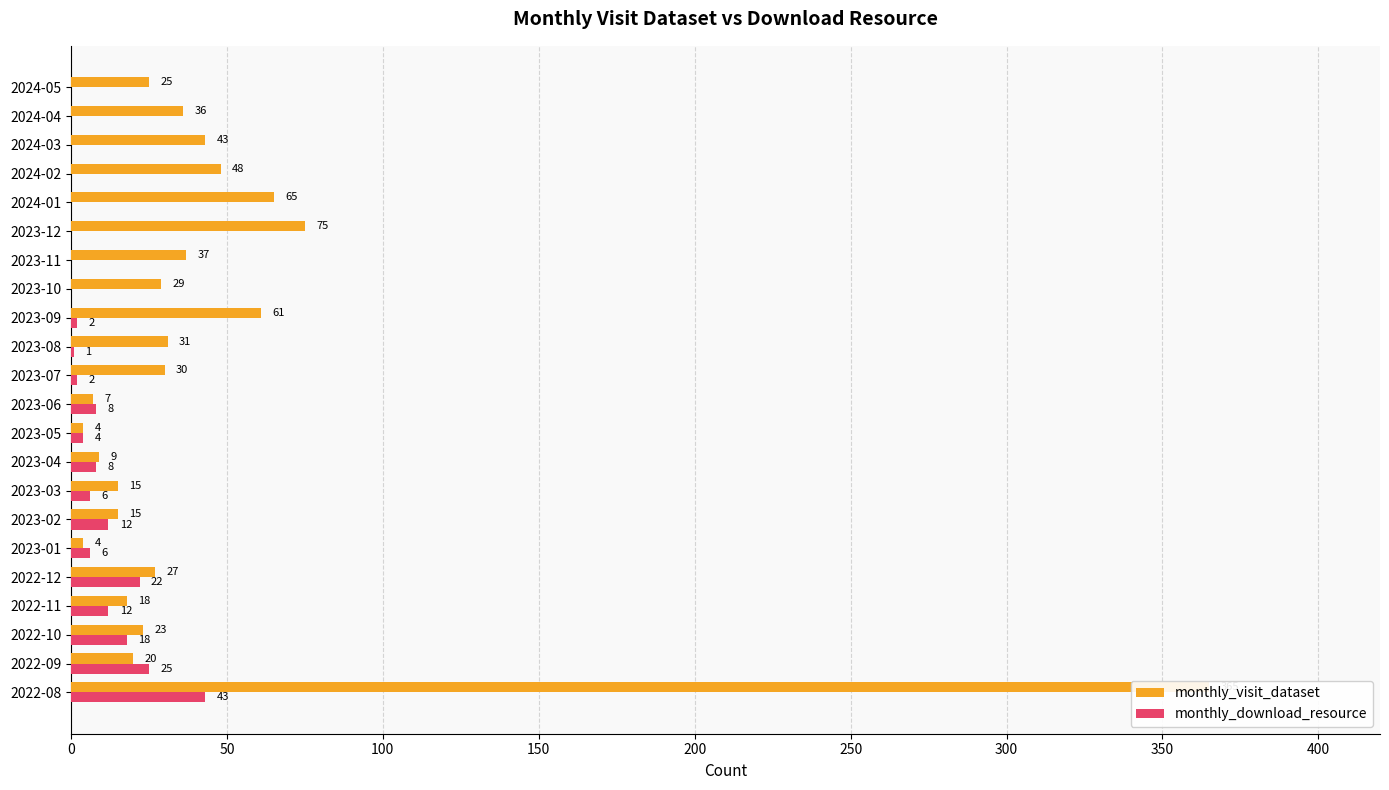

At how many categories does at least one series exceed 36?

7